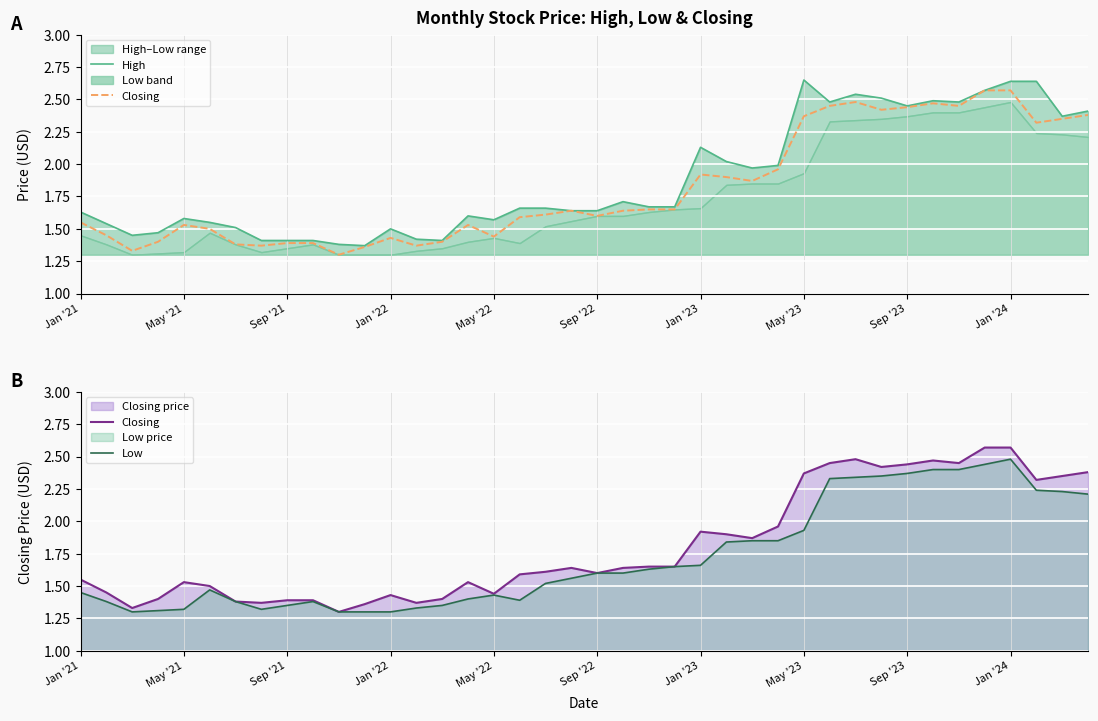

Is the value of High at May '21 greater than the value of Low at 35?

No